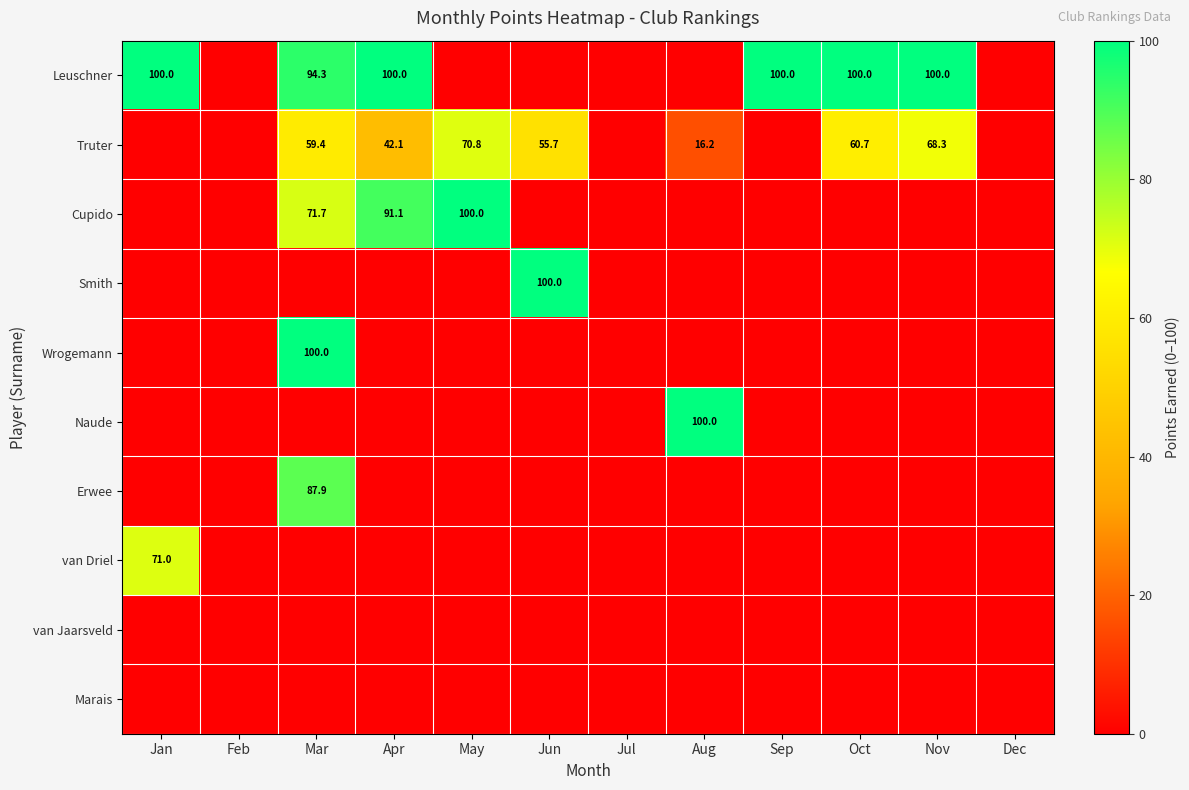

Is it true that Wrogemann equals 100.0 at Mar?

True